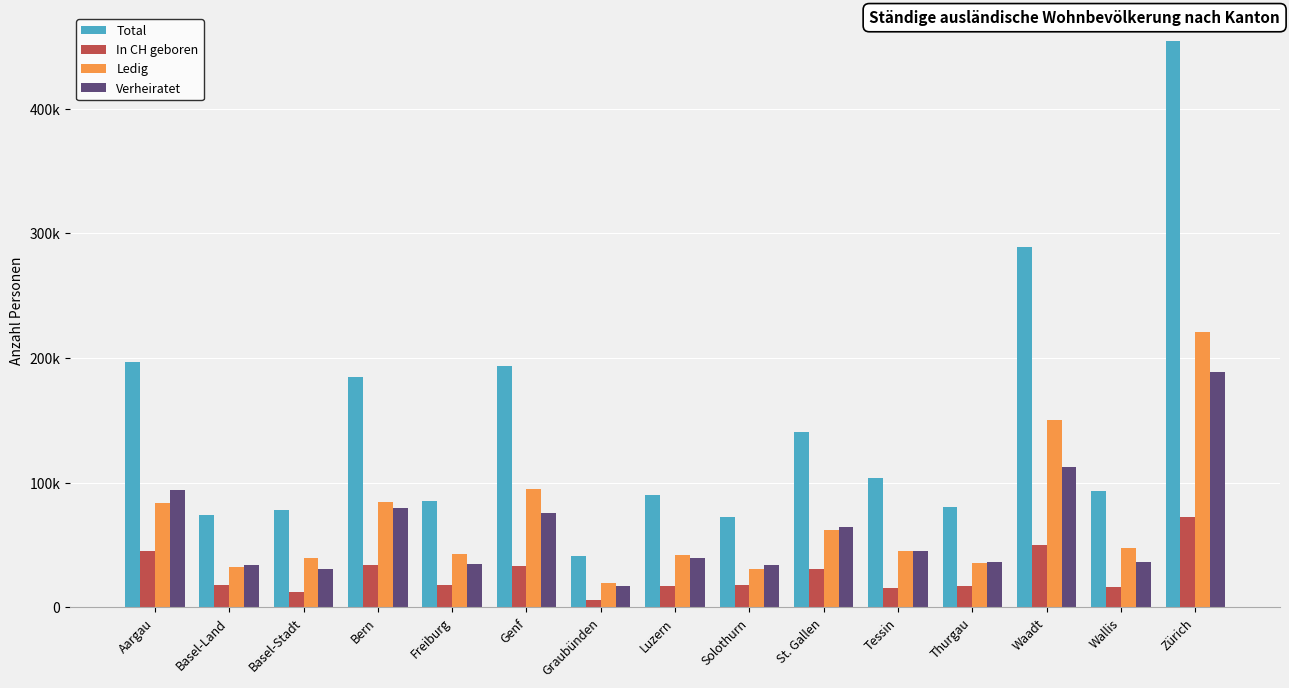

Does the chart contain any negative values?

No